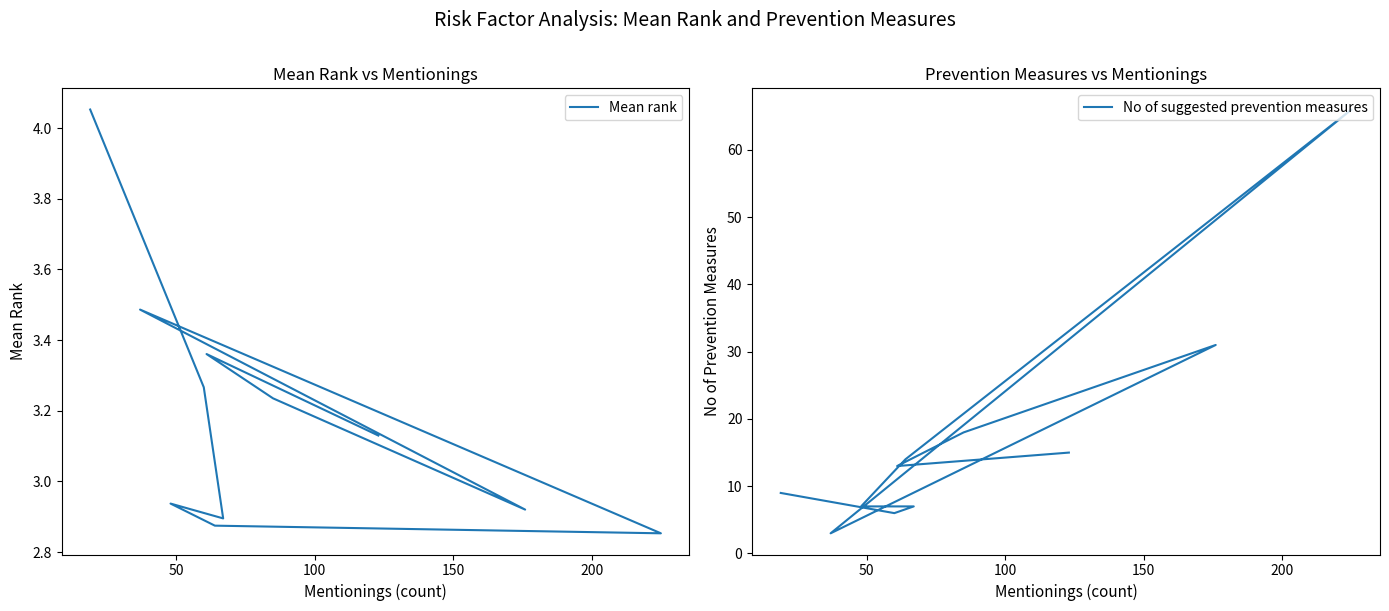

What is the sum of the Mean rank values at 100 and 150?

5.8